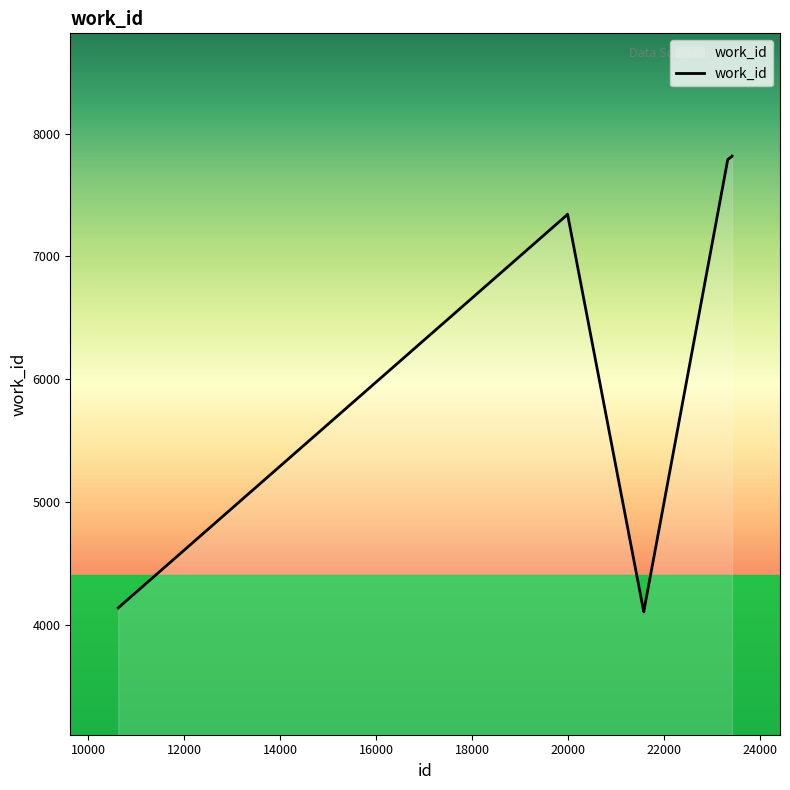

What is the difference between the second highest and minimum values?

3709